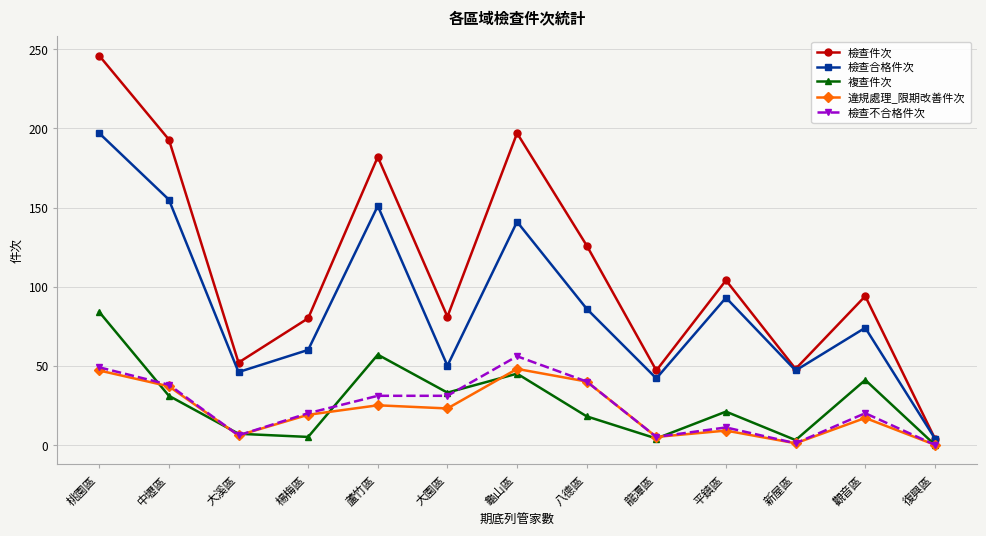

True or false: 檢查不合格件次 and 檢查件次 cross at least once.

False